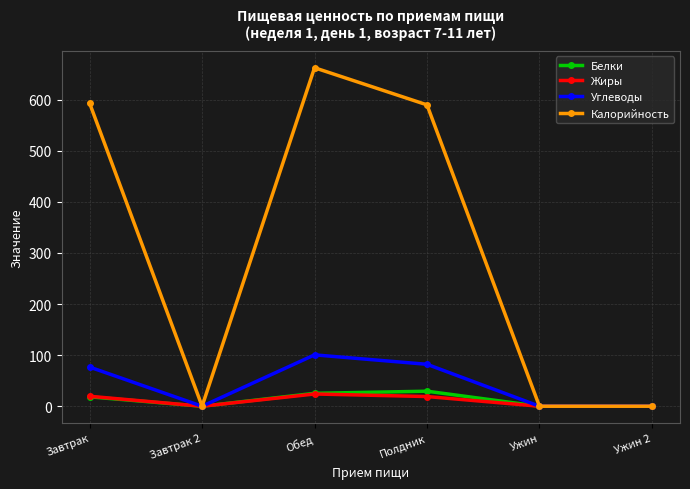

True or false: Белки has more than 1 points higher than both neighbors.

False